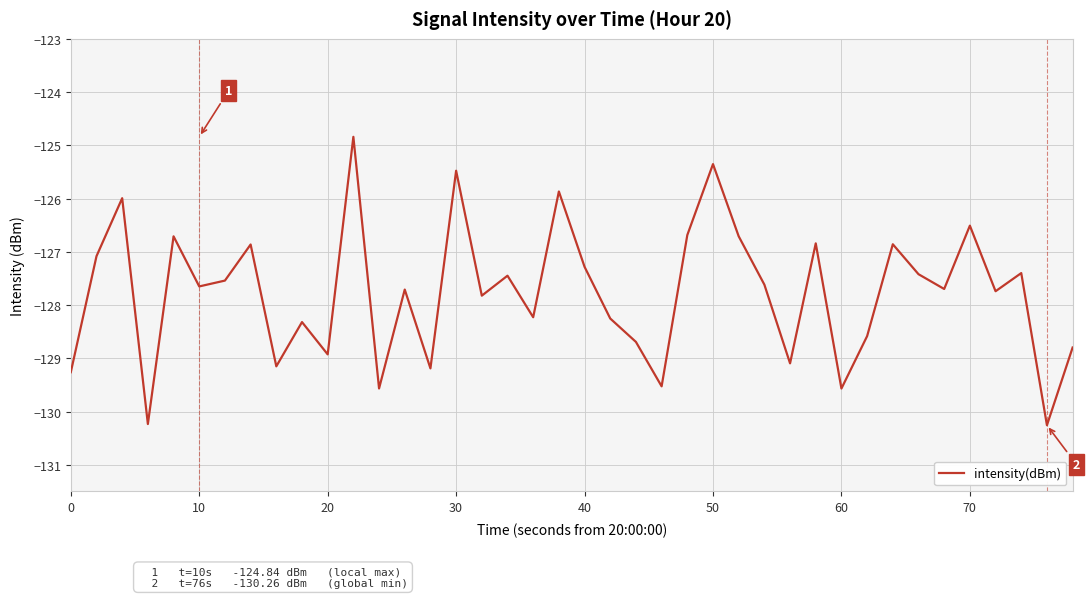

What is the maximum value shown in the chart?

-124.8